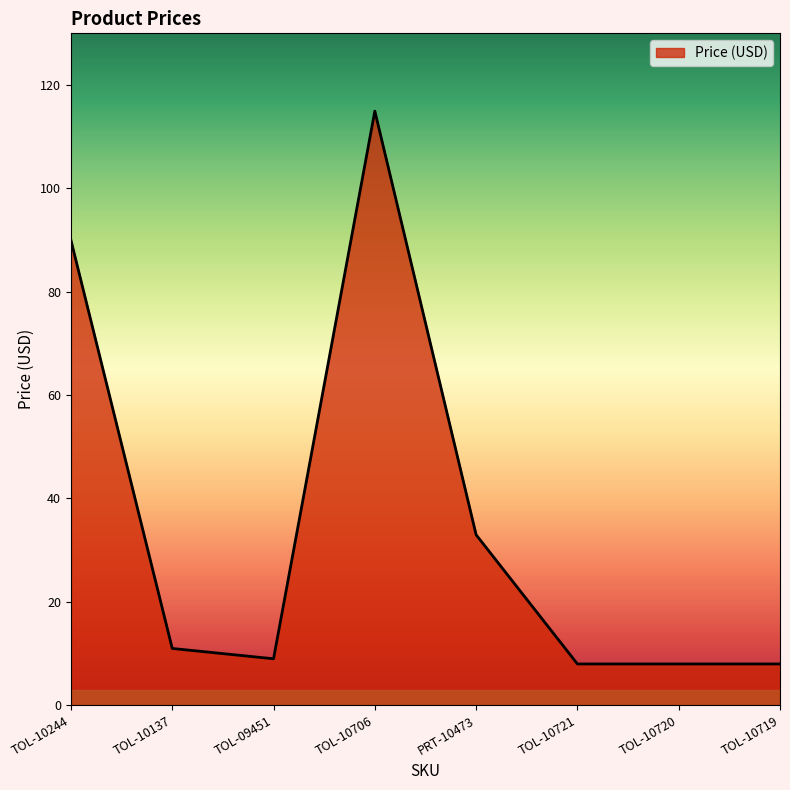

What is the sum of the values at TOL-10720 and TOL-10721?

15.9